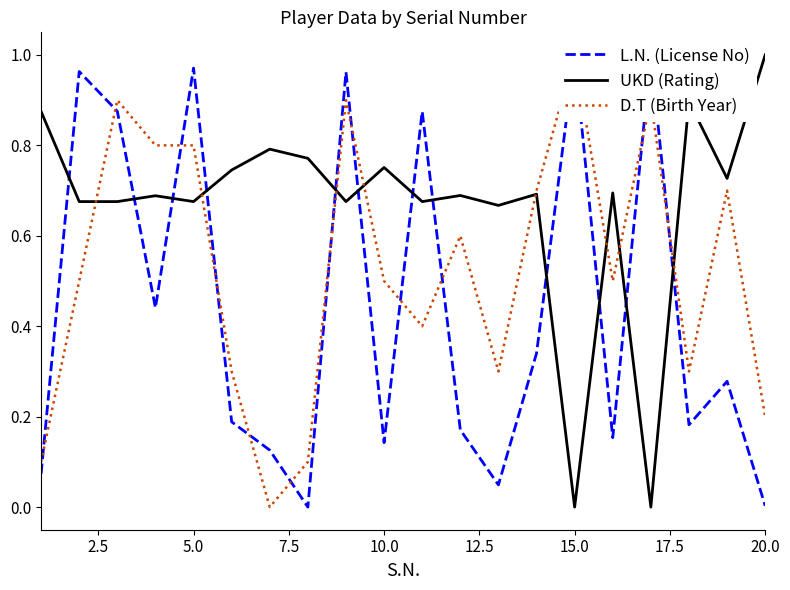

At which label does UKD (Rating) reach its peak?

20.0